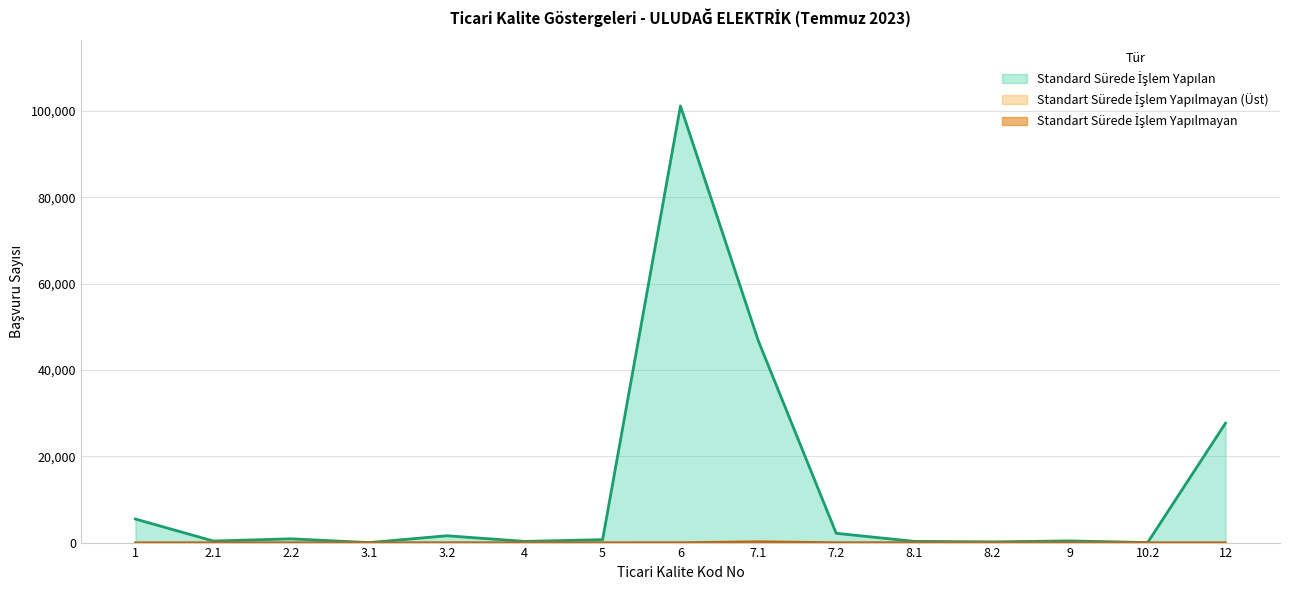

What is the value of the Standart Sürede İşlem Yapılmayan point at the 5th from the left?

7